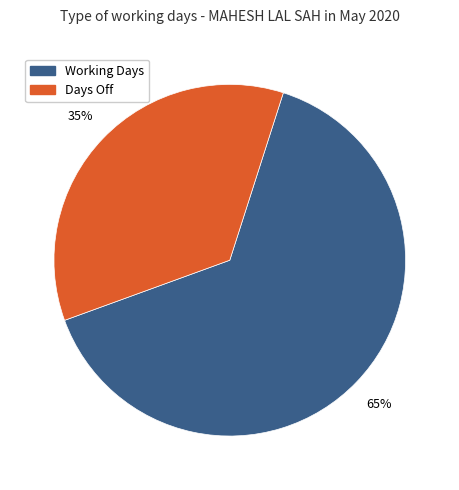

Is there a majority slice in this chart?

Yes